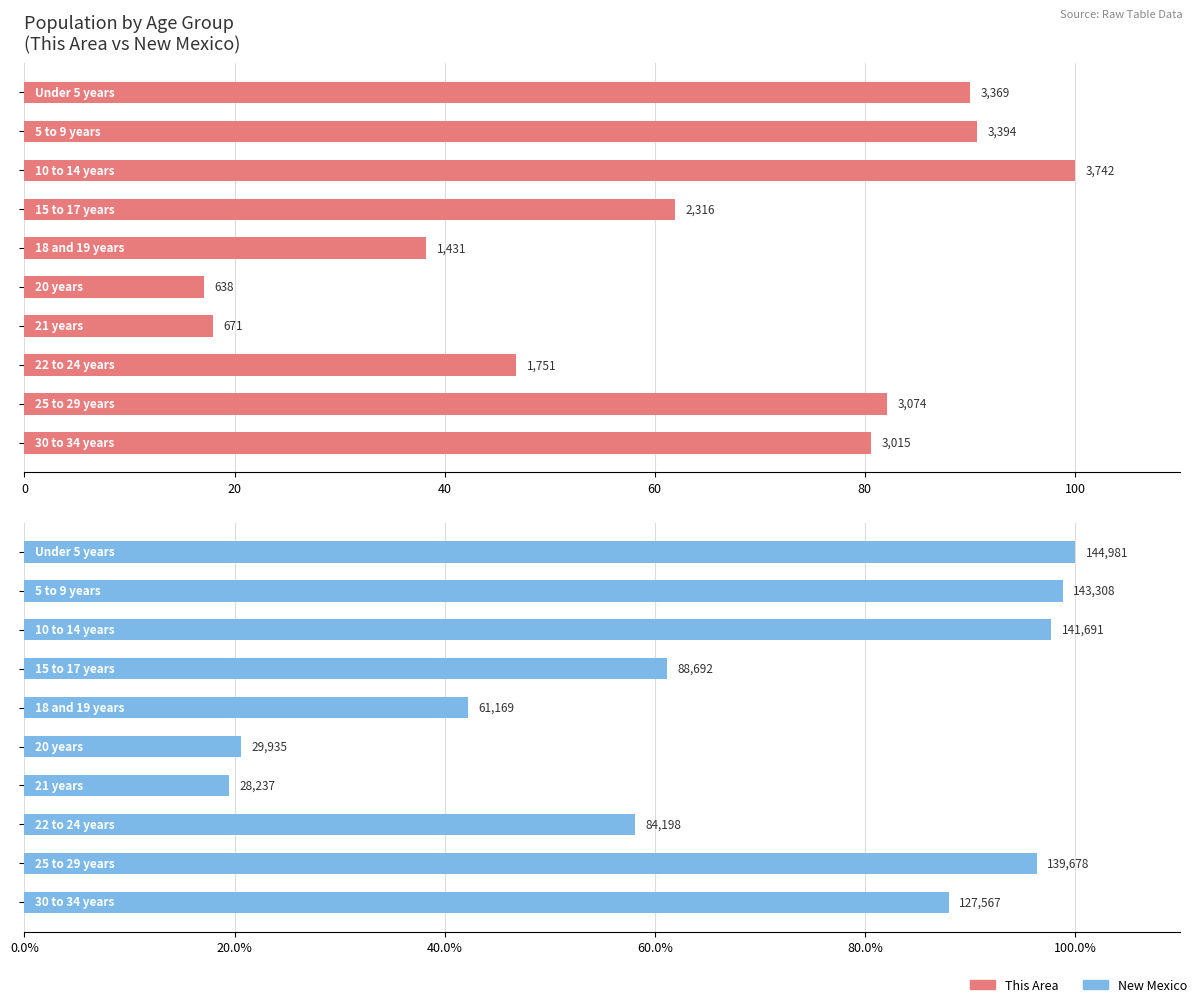

Does the chart contain any negative values?

No